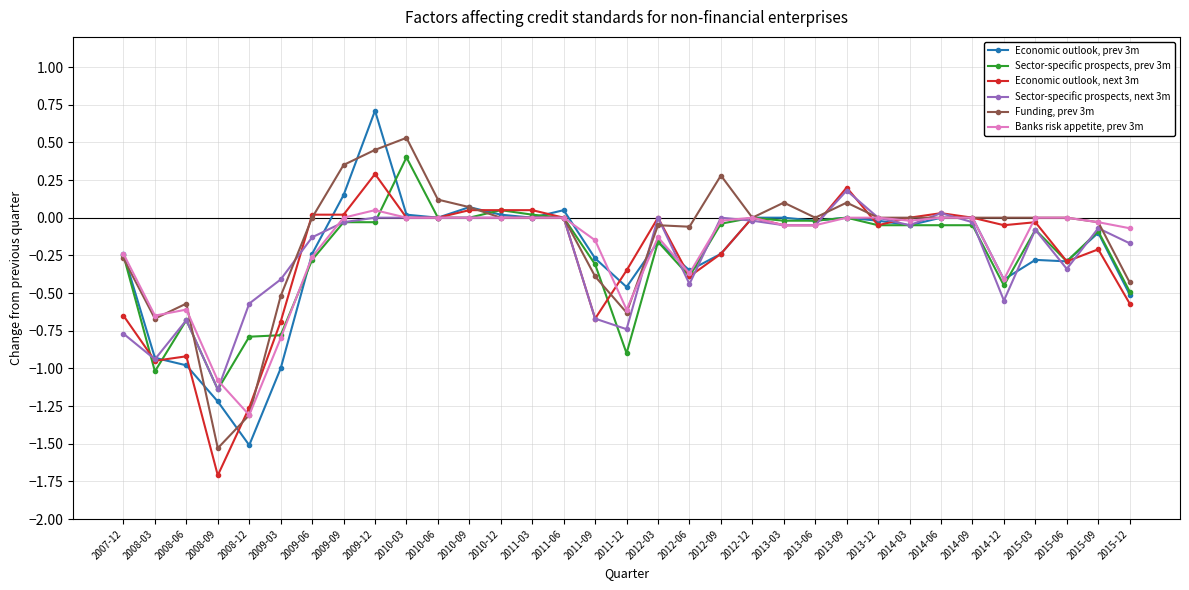

True or false: Sector-specific prospects, next 3m has more than 1 points higher than both neighbors.

True